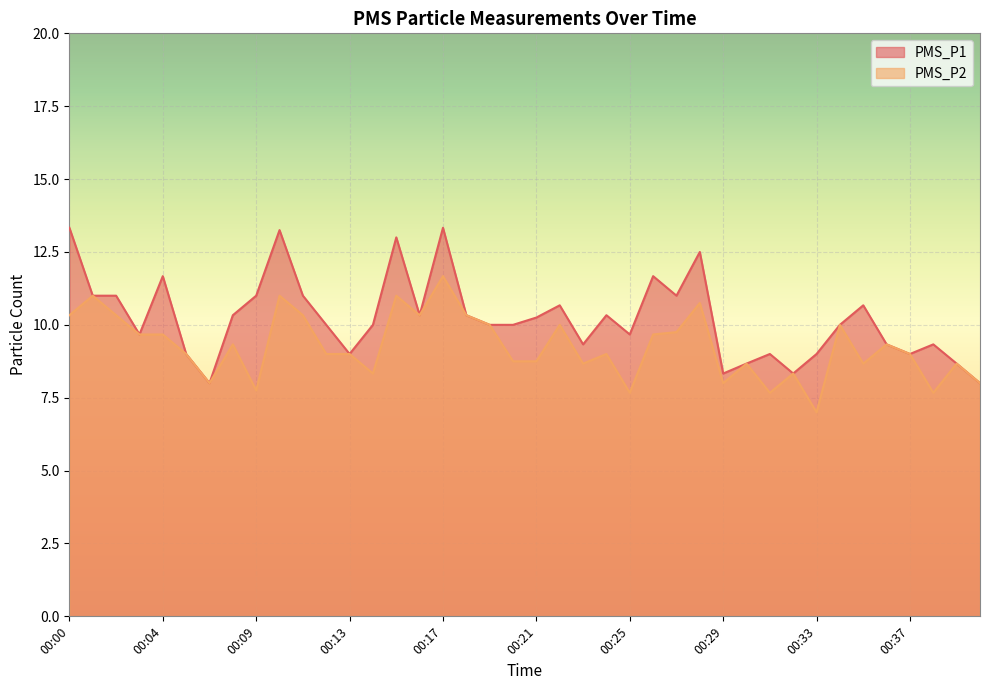

Where is the first local minimum for PMS_P2?

00:07